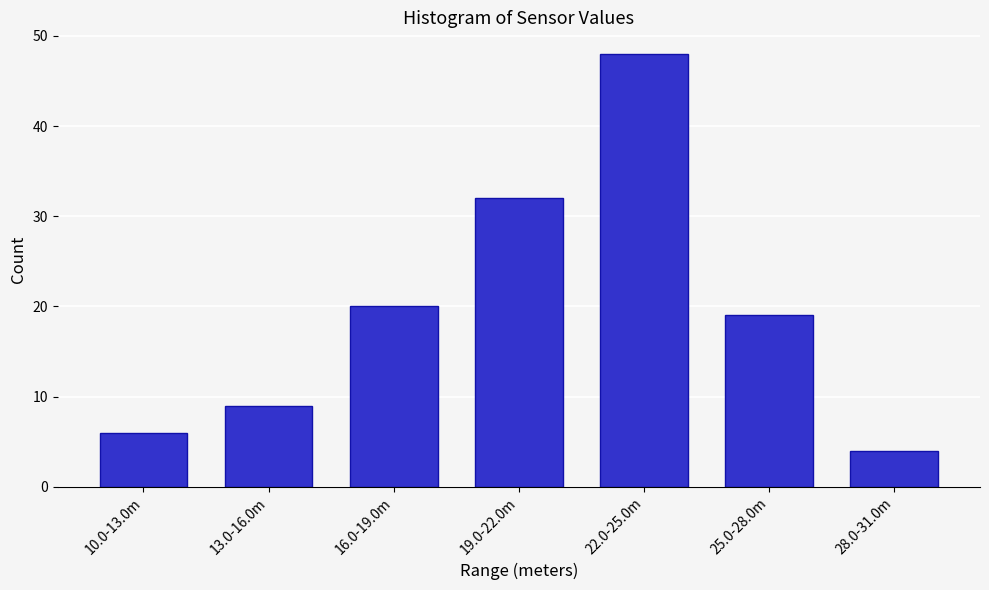

Reading left to right, transcribe all the data shown in this chart.

6	9	20	32	48	19	4